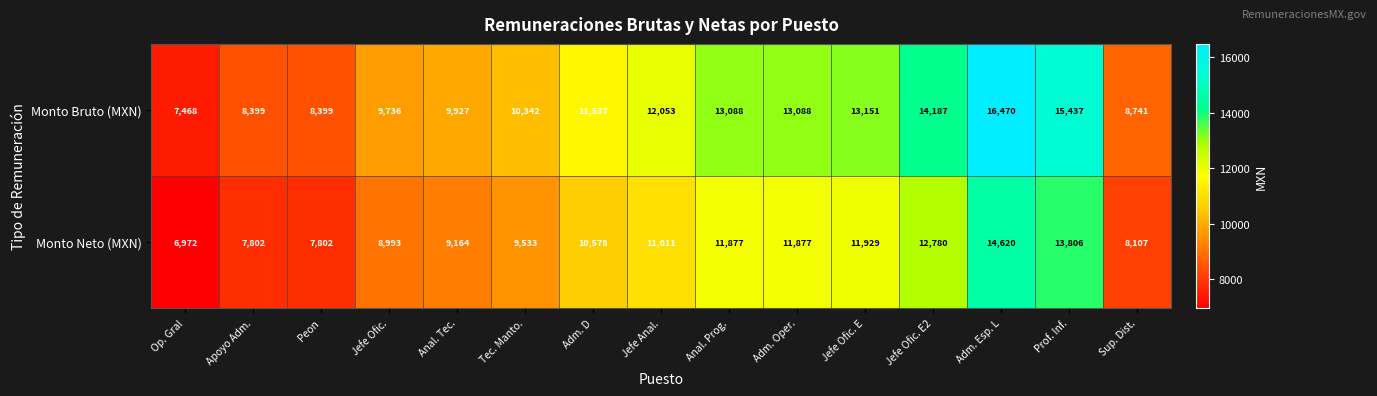

Which series has the widest spread of values?

Monto Bruto (MXN)